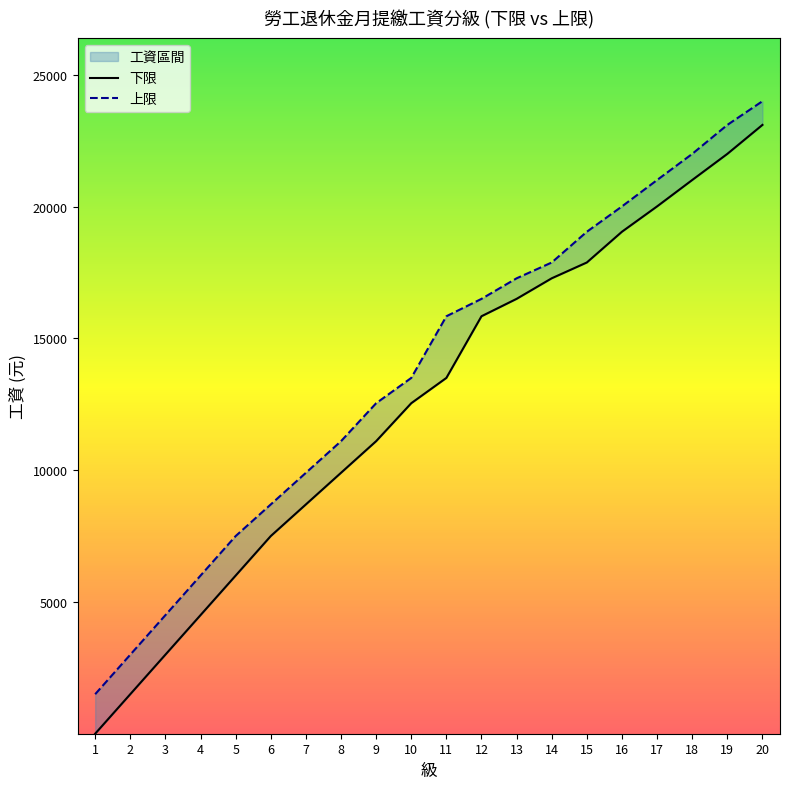

At which category is the sum across all series the highest?

20